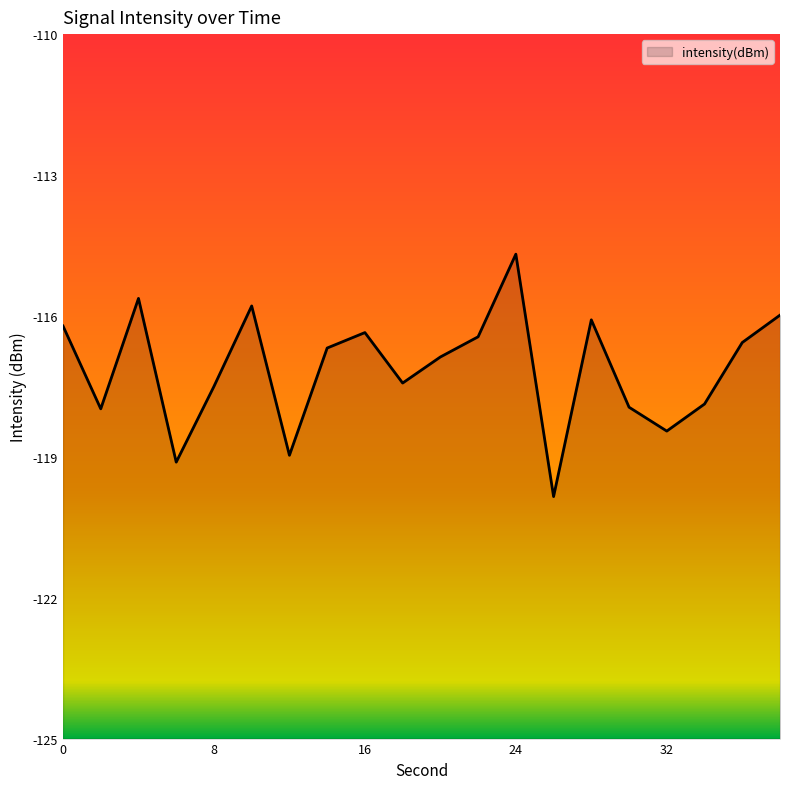

What is the value of the 4th point from the left?

-119.1